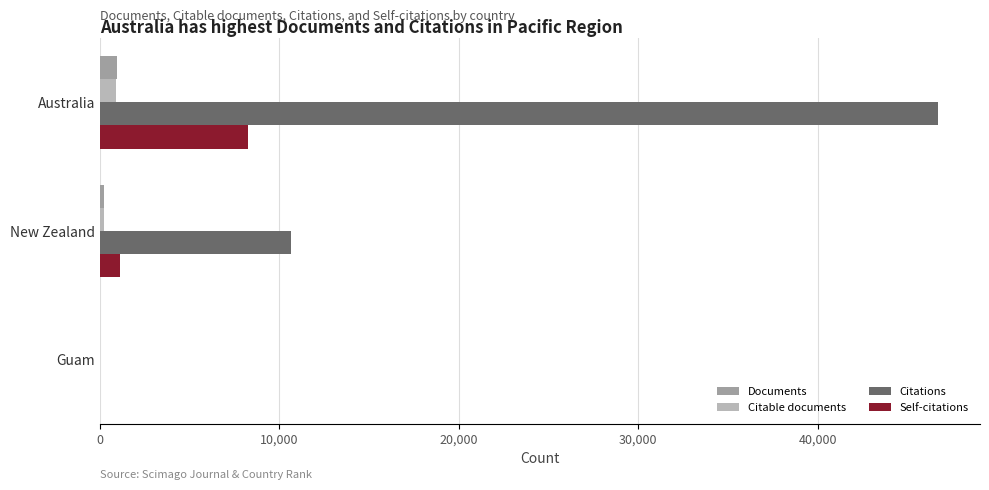

What is the sum of all Documents values?

1166